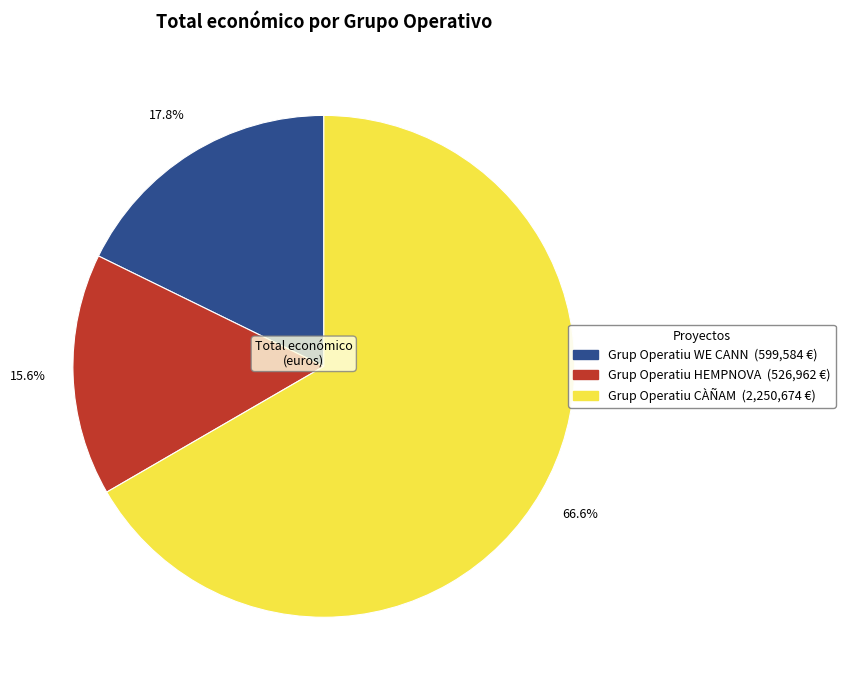

What percentage is the Grup Operatiu CÀÑAM slice, to the nearest percent?

67%